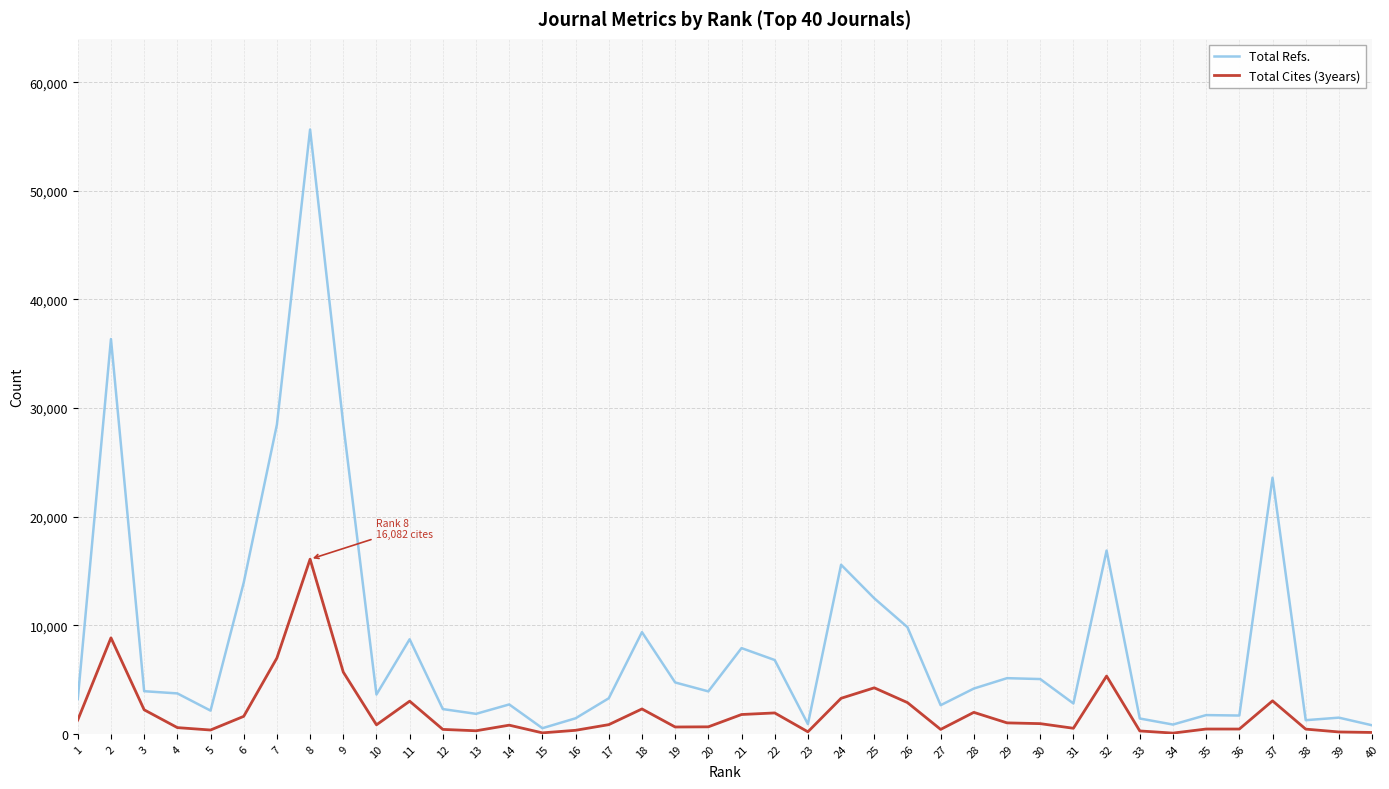

List the series in order of their peak value, lowest first.

Total Cites (3years), Total Refs.